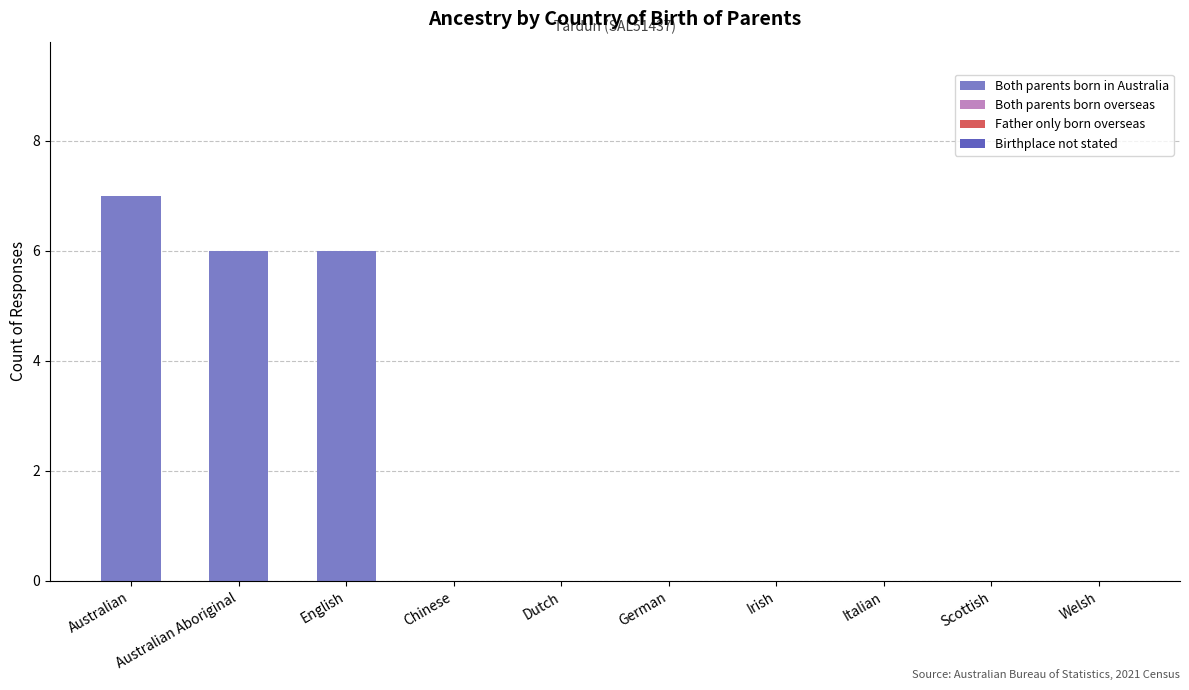

What is the maximum value shown in the chart?

7